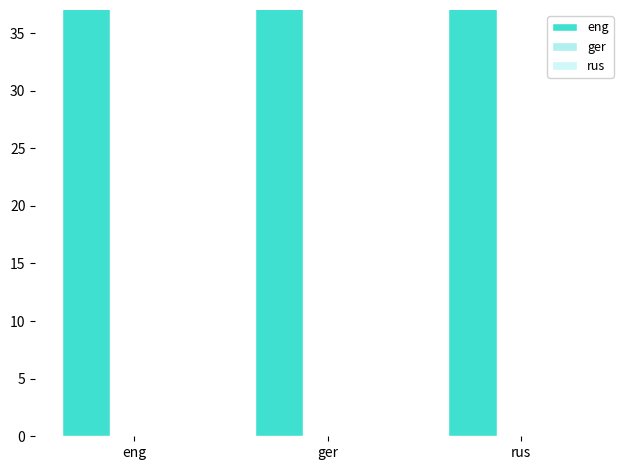

Count the number of categories in the chart.

3